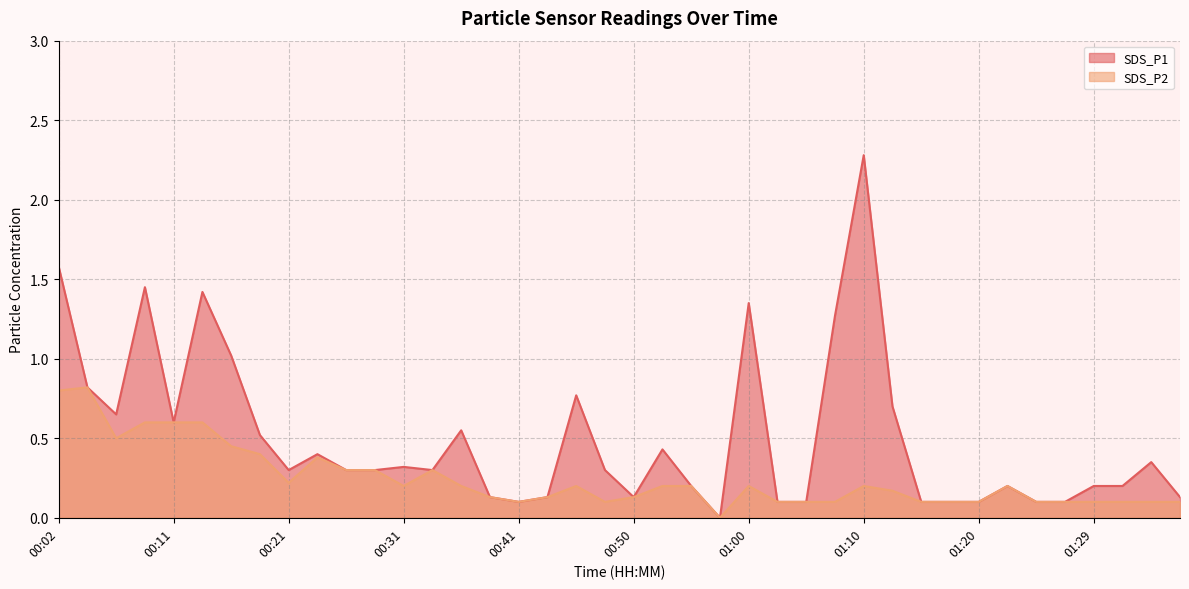

True or false: SDS_P1 has a value of 0.2 at 01:17.

False